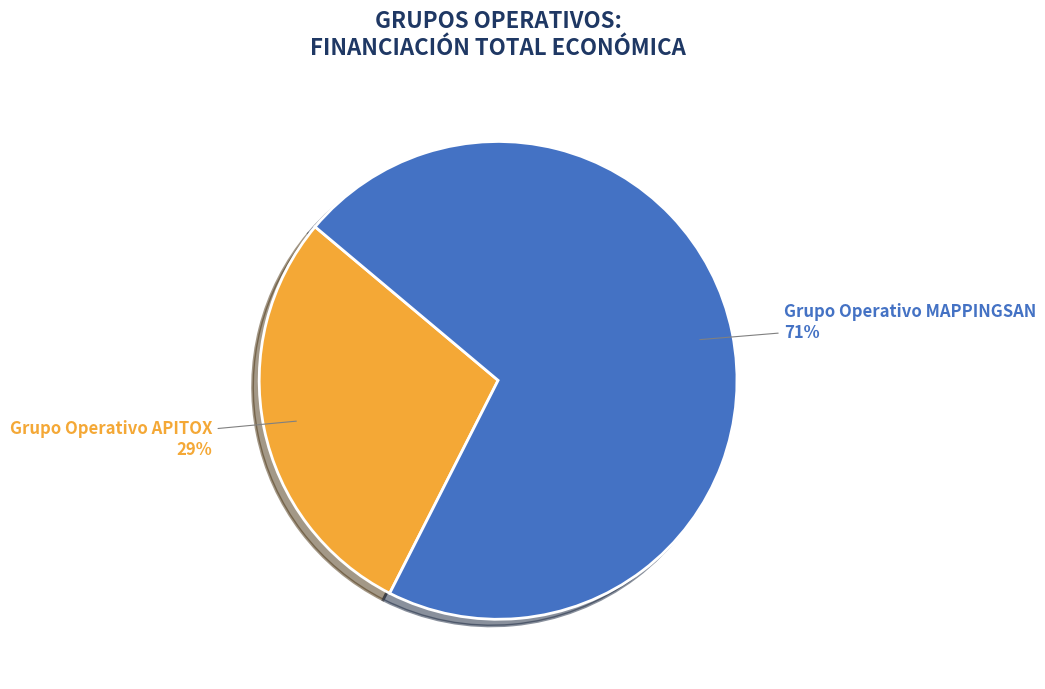

Rank the categories by value from highest to lowest.

Grupo Operativo MAPPINGSAN, Grupo Operativo APITOX